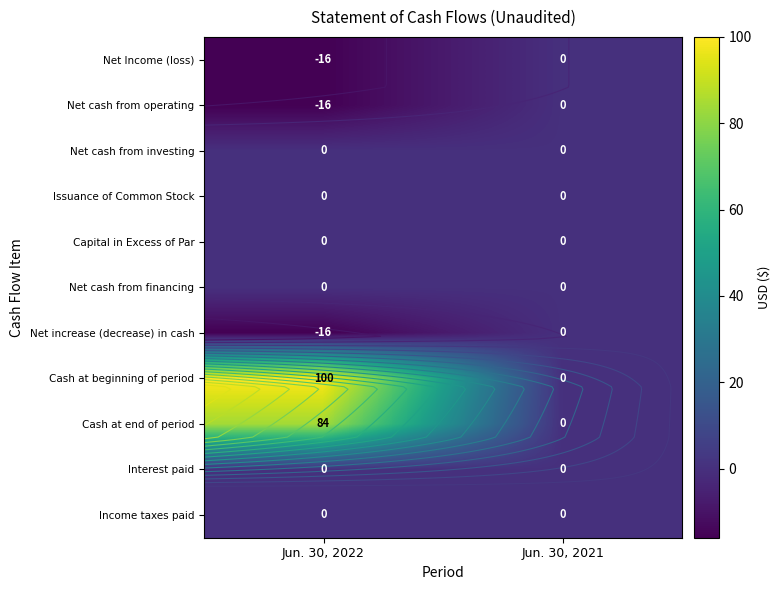

What is the sum of the Cash at end of period values at Jun. 30, 2021 and Jun. 30, 2022?

84